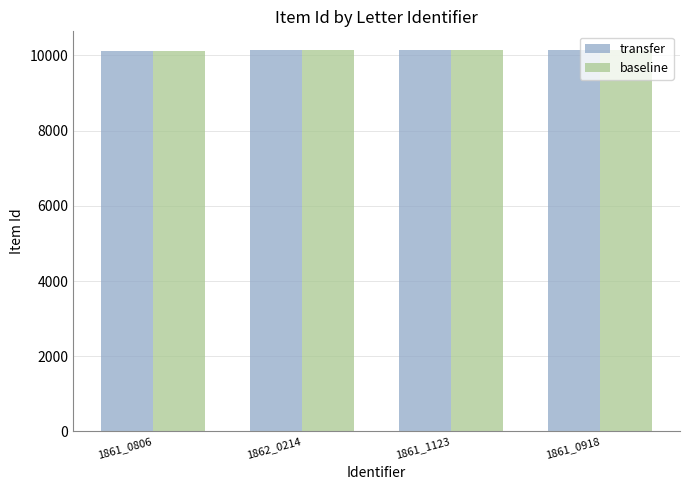

What is the maximum value shown in the chart?

10130